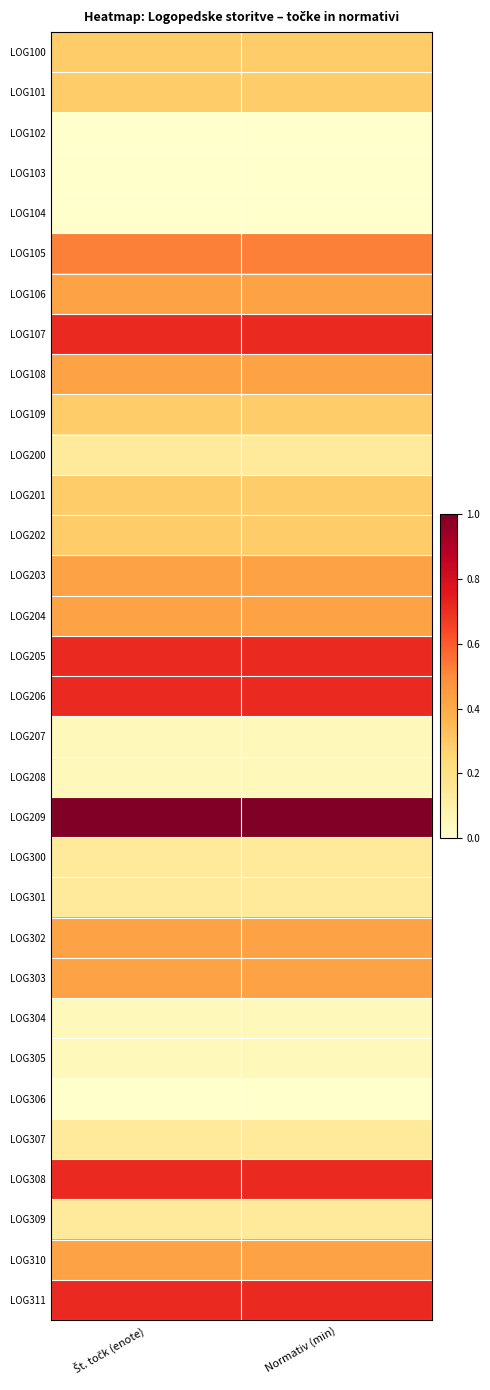

List the series in order of their peak value, highest first.

LOG209, LOG107, LOG205, LOG206, LOG308, LOG311, LOG105, LOG106, LOG108, LOG203, LOG204, LOG302, LOG303, LOG310, LOG100, LOG101, LOG109, LOG201, LOG202, LOG200, LOG300, LOG301, LOG307, LOG309, LOG207, LOG208, LOG304, LOG305, LOG102, LOG103, LOG104, LOG306